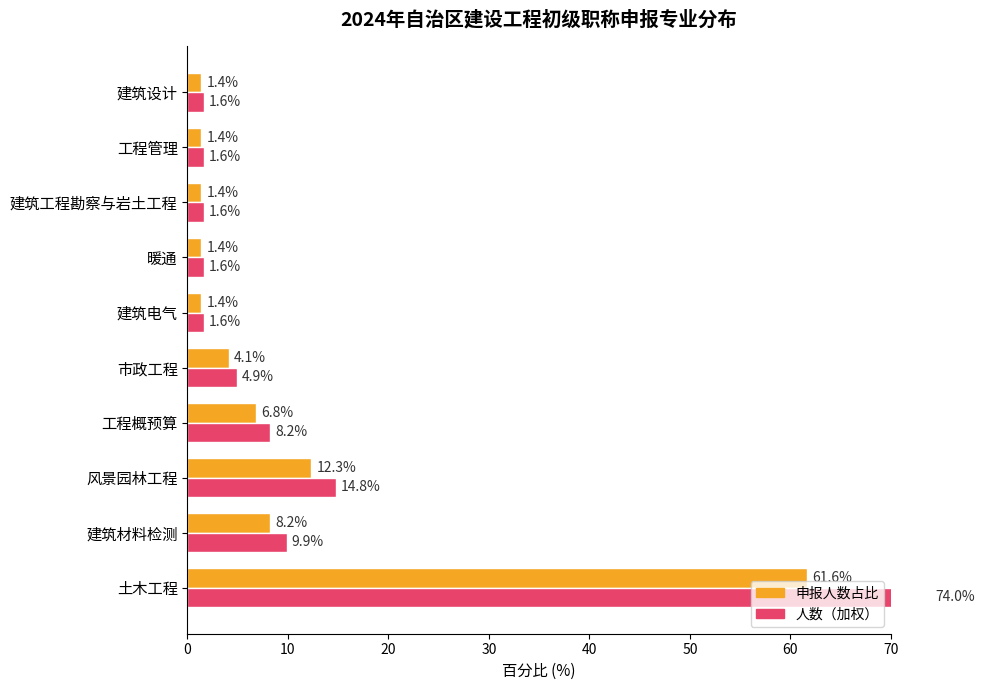

List the series in order of their peak value, highest first.

人数（加权）, 申报人数占比